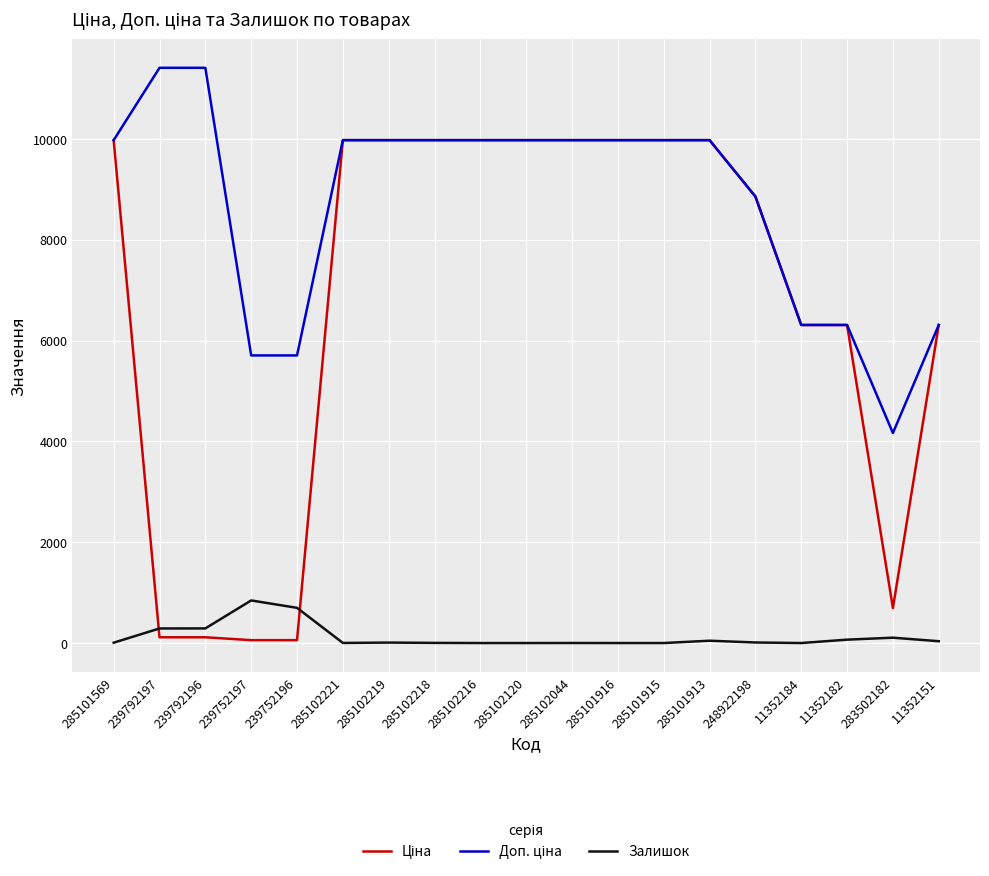

What is the total value across all series at 285101915?

19950.0